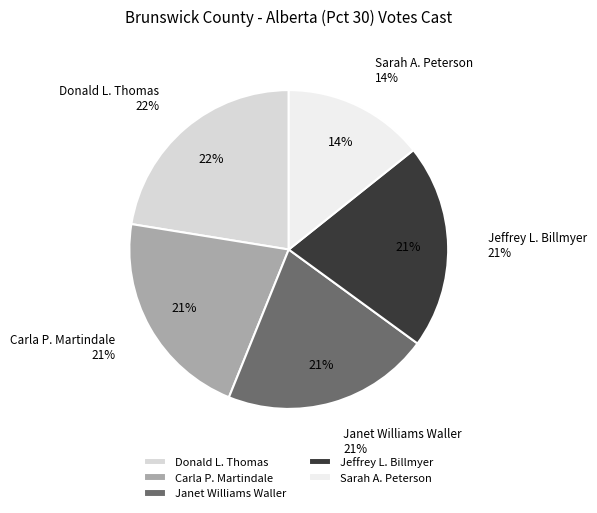

Count the number of slices in the pie.

5